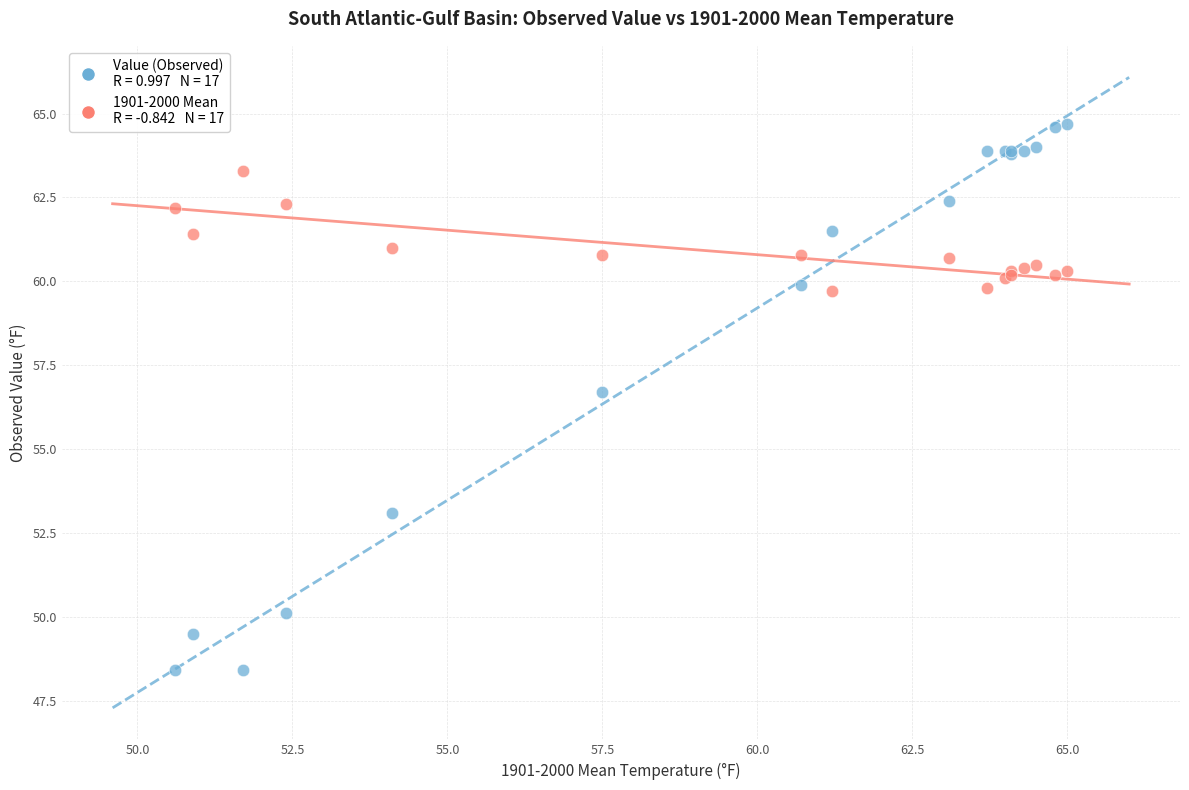

Across all series, what Y value is closest to 56?

56.7